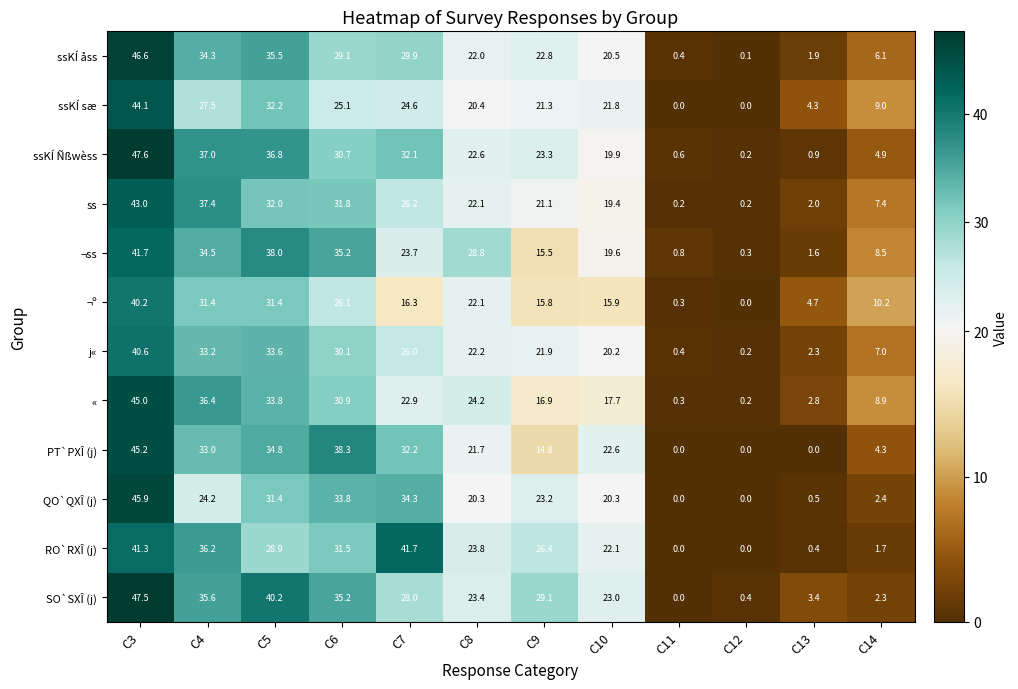

At which label is ssKÍ Ñßwèss closest to 23?

C9